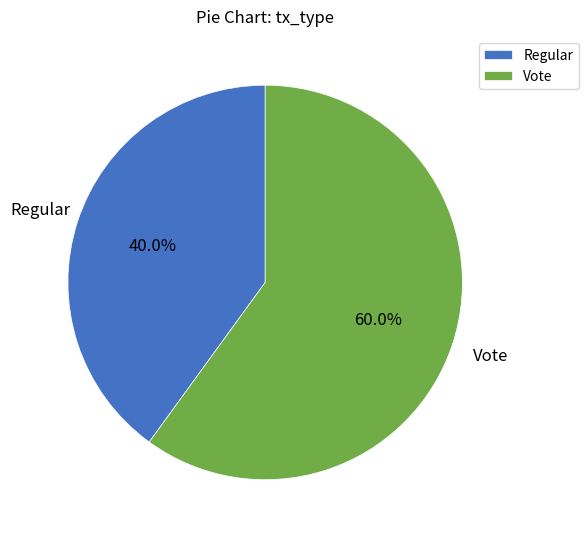

What is the total percentage of Regular and Vote?

100.0%